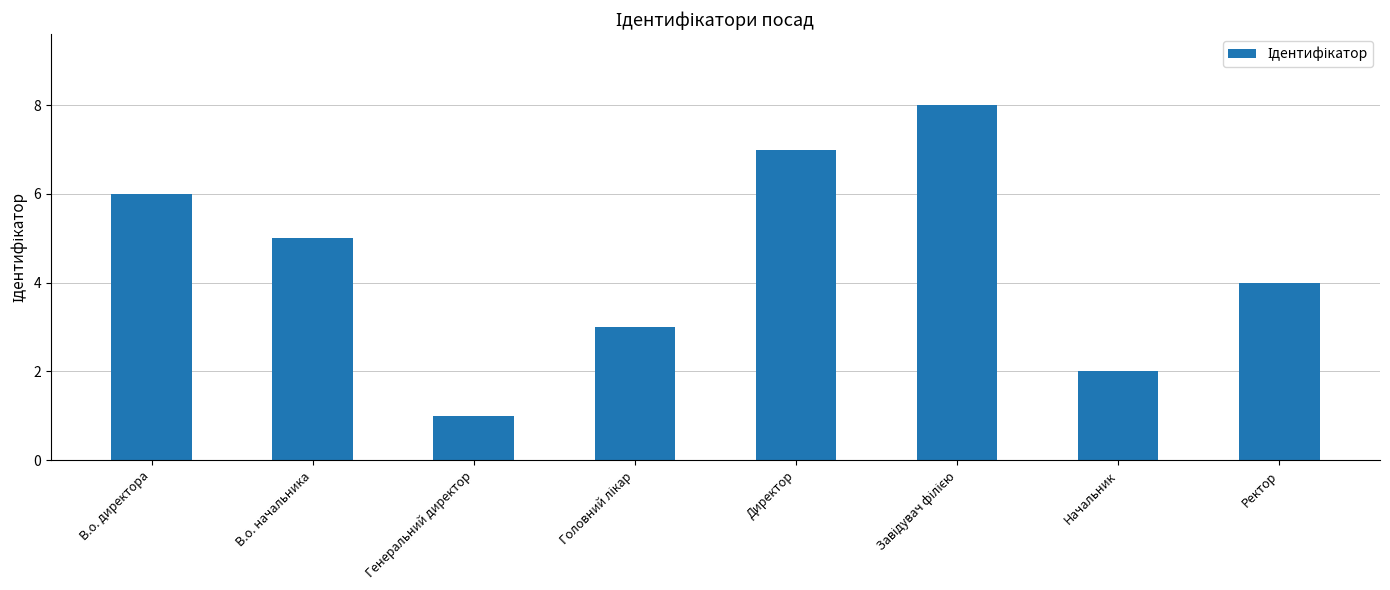

What position from the right is В.о. начальника?

7